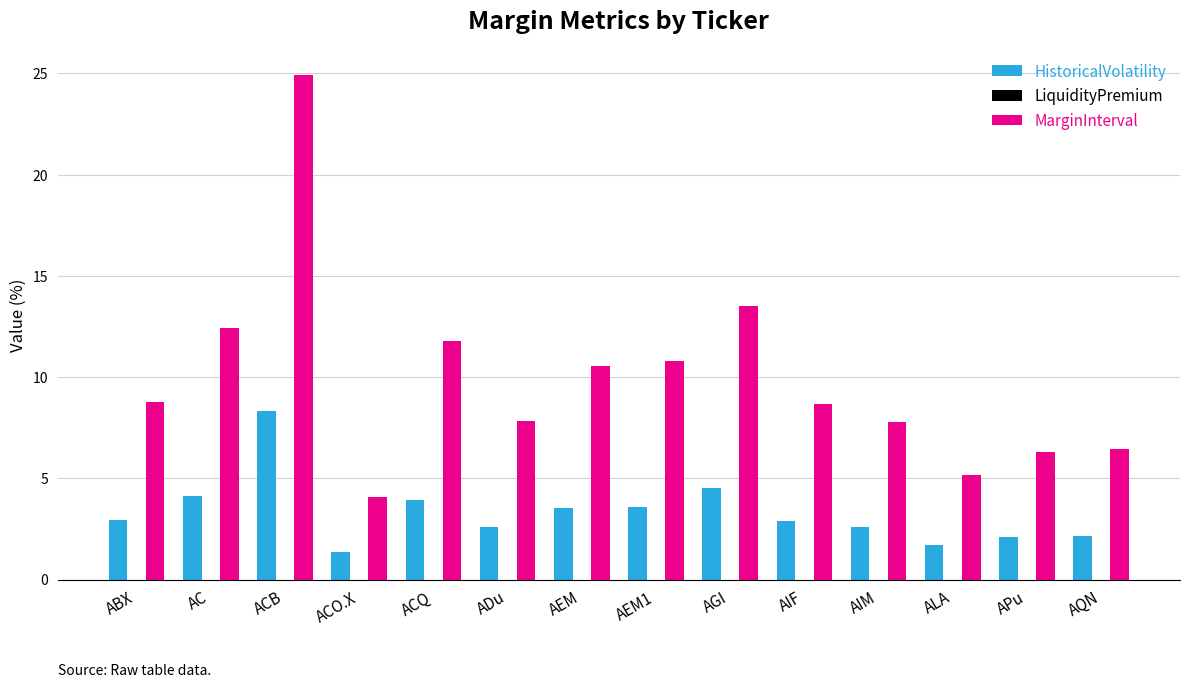

What is the sum of the MarginInterval values at ACO.X and AGI?

17.6